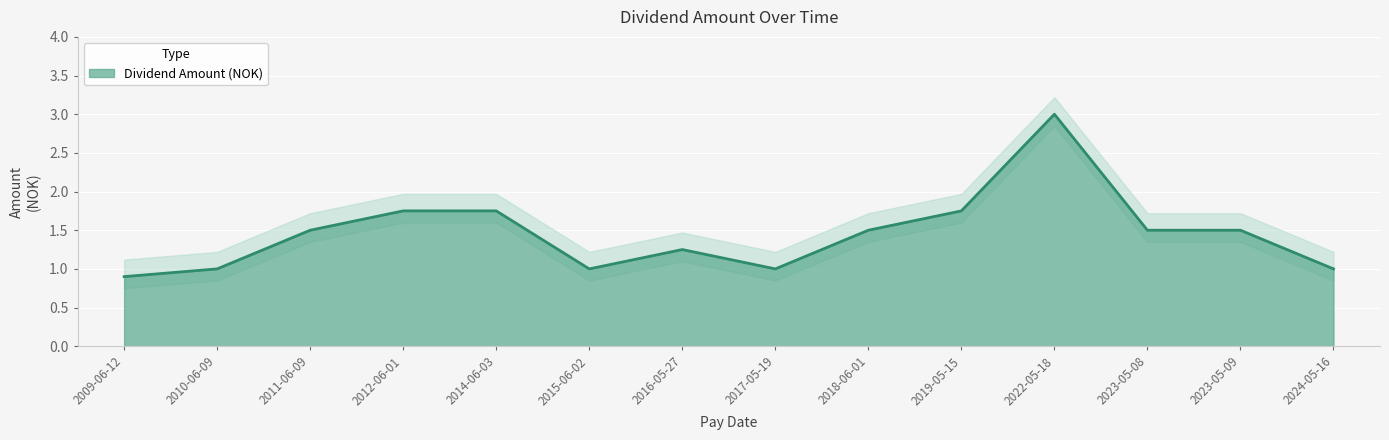

At which category does the chart reach its minimum across all series?

2009-06-12